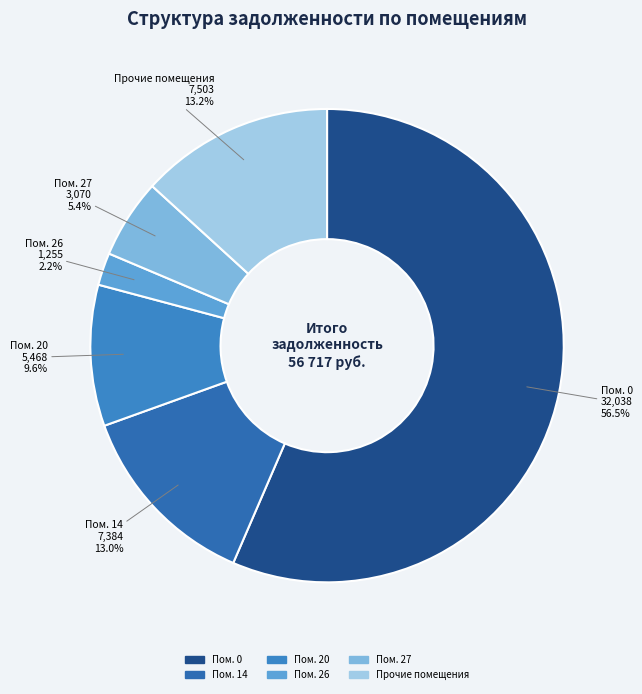

To the nearest percent, what is the average slice percentage?

17%